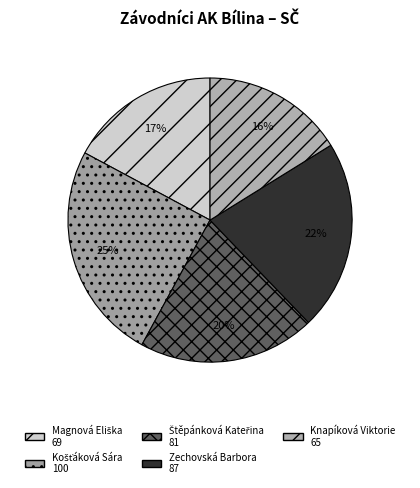

Do Magnová Eliška and Zechovská Barbora together represent more than half of the pie?

No